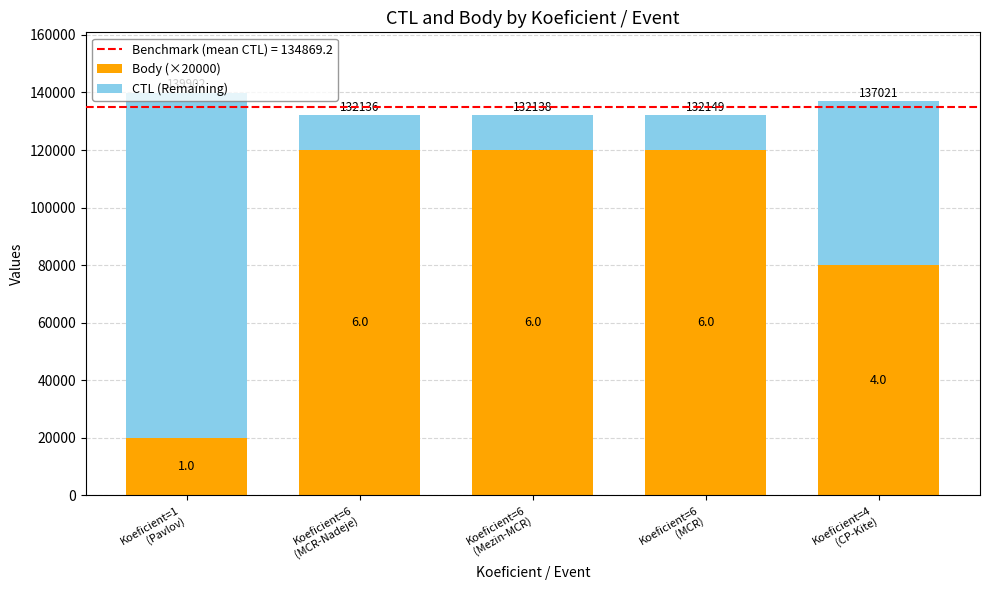

At which label is CTL (Remaining) closest to 66019?

Koeficient=4
(CP-Kite)